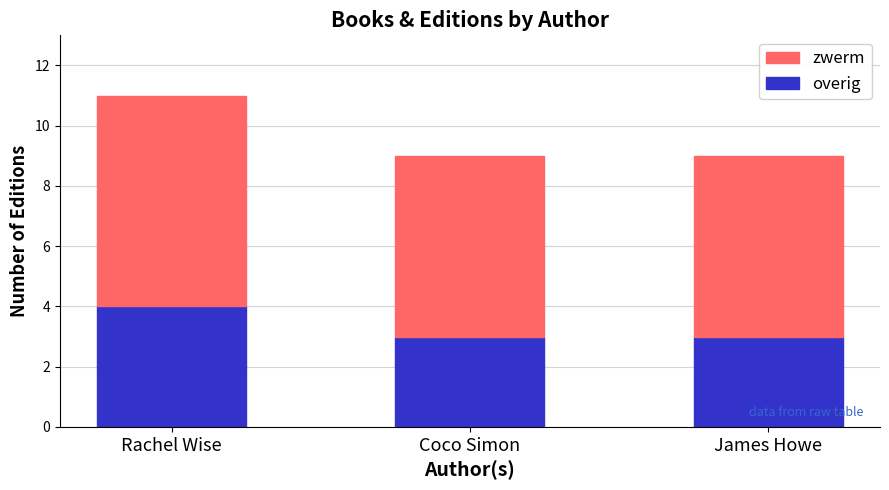

What is the approximate value of overig at James Howe?

3